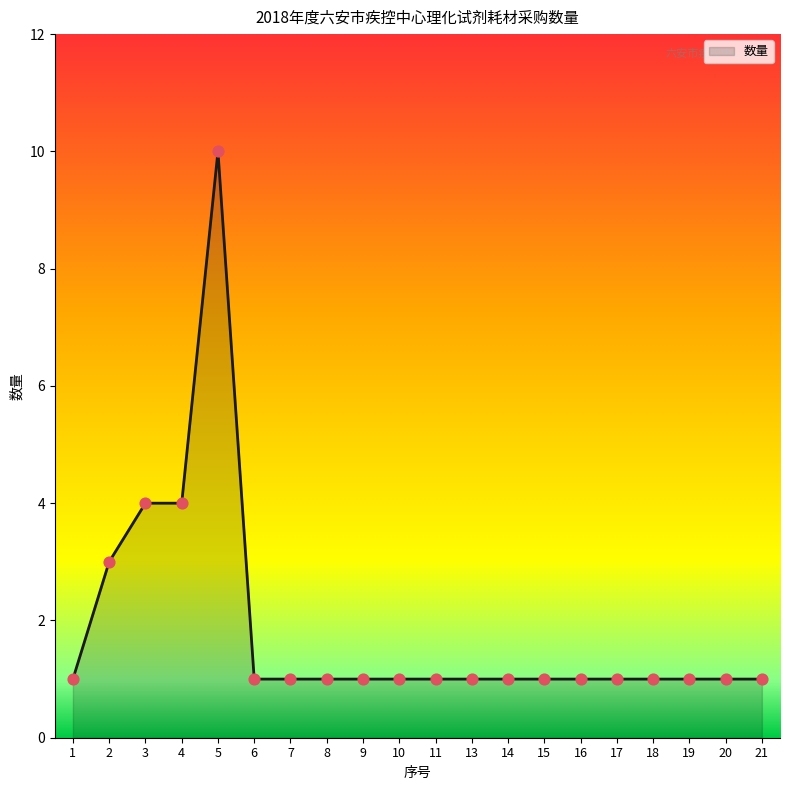

Approximately how many times larger is the value at 1 compared to 18?

1.0